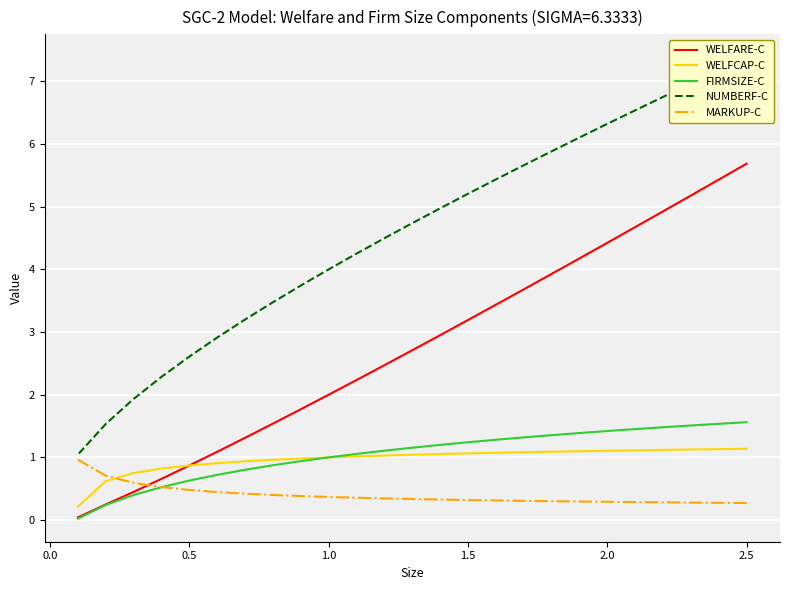

List the series in order of their peak value, highest first.

NUMBERF-C, WELFARE-C, FIRMSIZE-C, WELFCAP-C, MARKUP-C